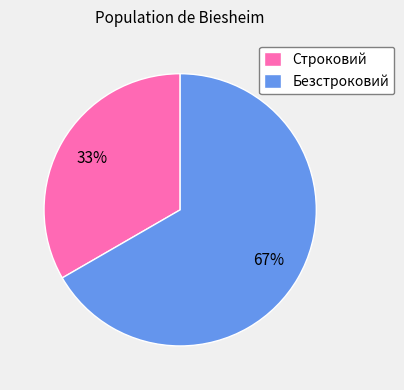

How many slices are in this pie chart?

2